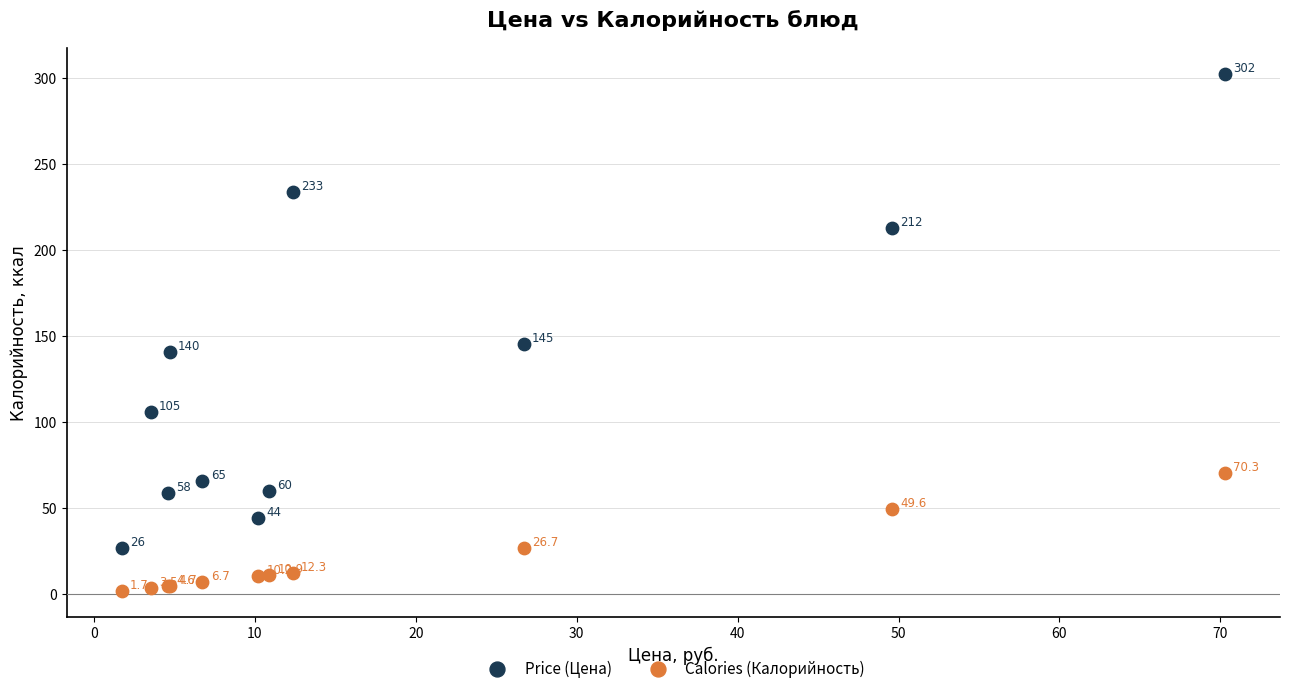

Across all series, what Y value is closest to 151?

145.1